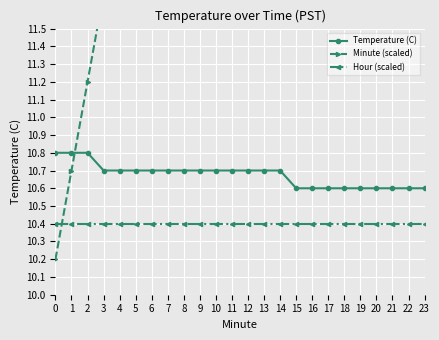

What is the value of the Temperature (C) point at the 16th from the left?

10.6